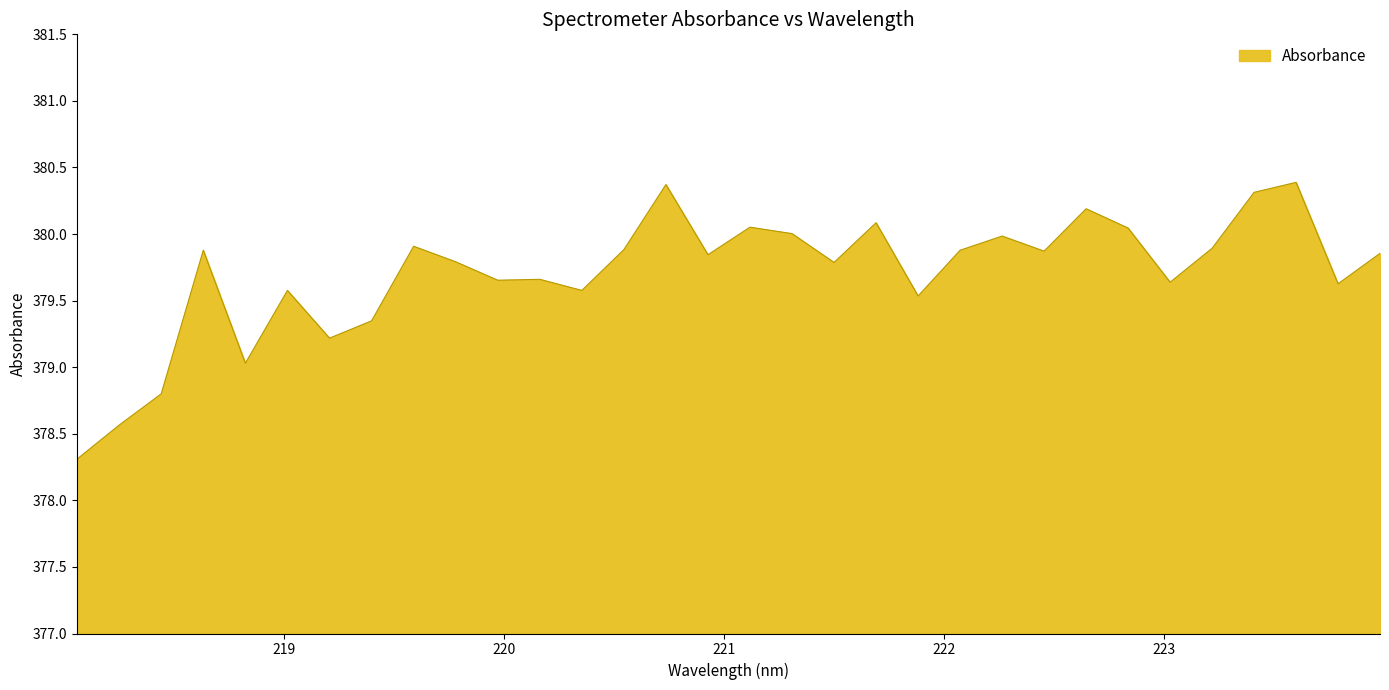

Count the number of data series in this chart.

1